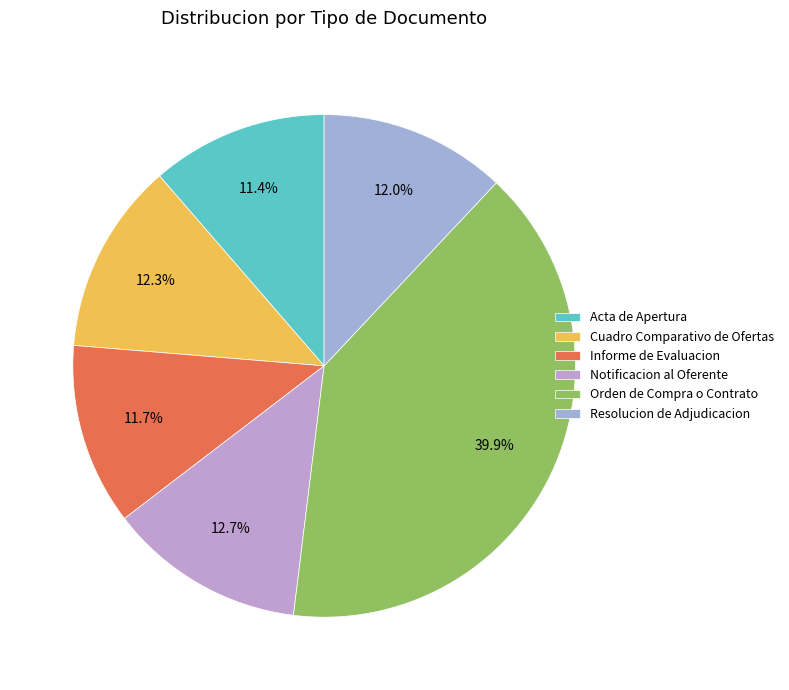

What percentage is the Cuadro Comparativo de Ofertas slice, to the nearest percent?

12%